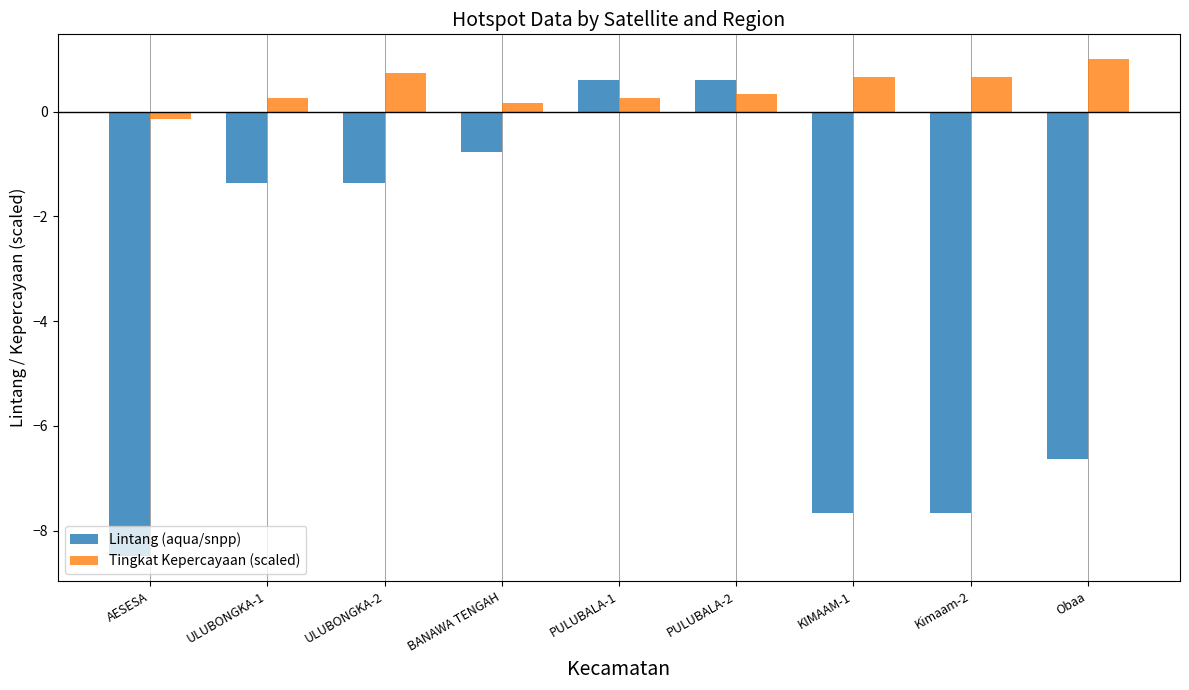

What is the sum of all Tingkat Kepercayaan (scaled) values?

4.0